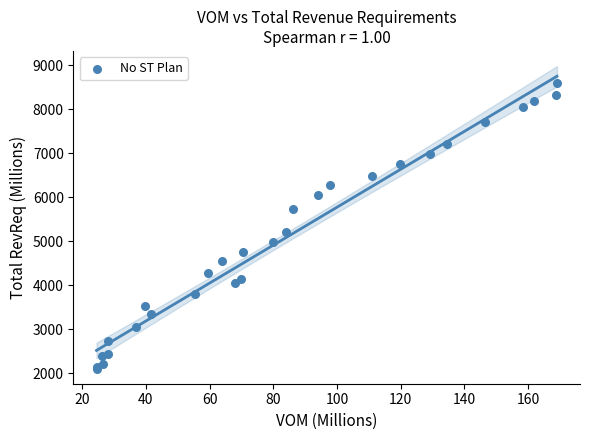

What Y value in the scatter plot is closest to 5349?

5209.8